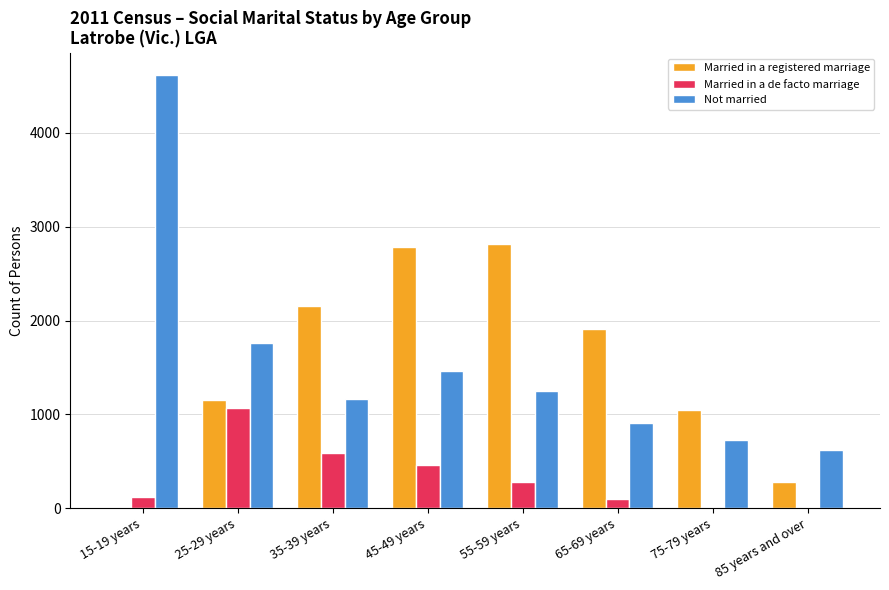

What is the sum of all Not married values?

12523